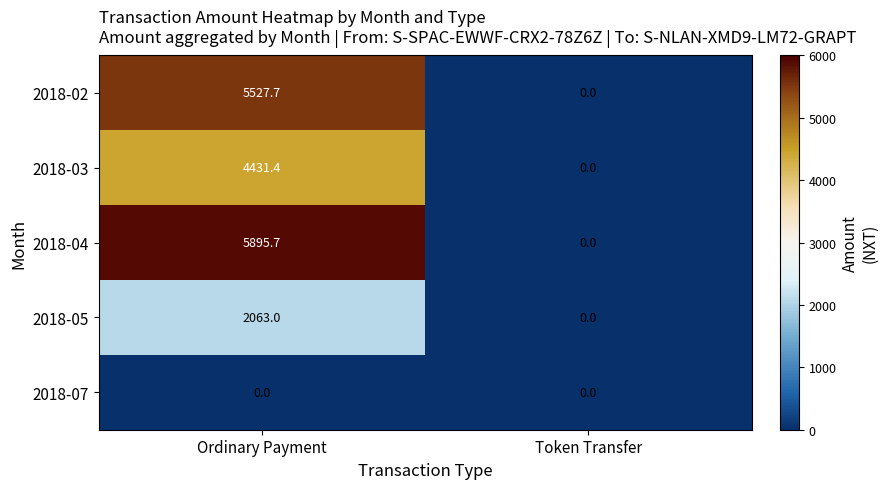

At how many categories does at least one series exceed 611?

1